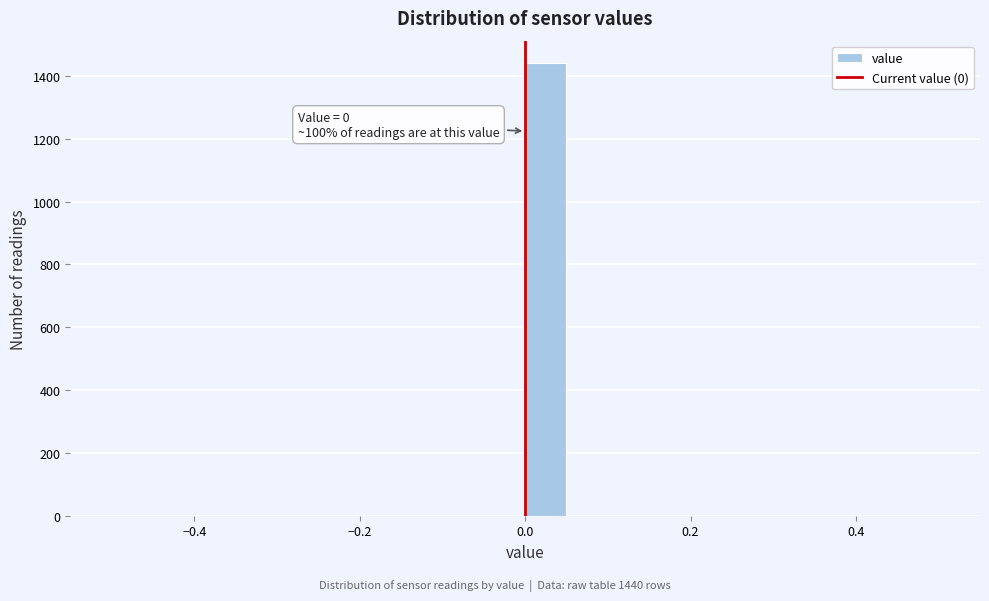

Read against the x-axis, roughly where is the centre of the tallest bar?

0.02